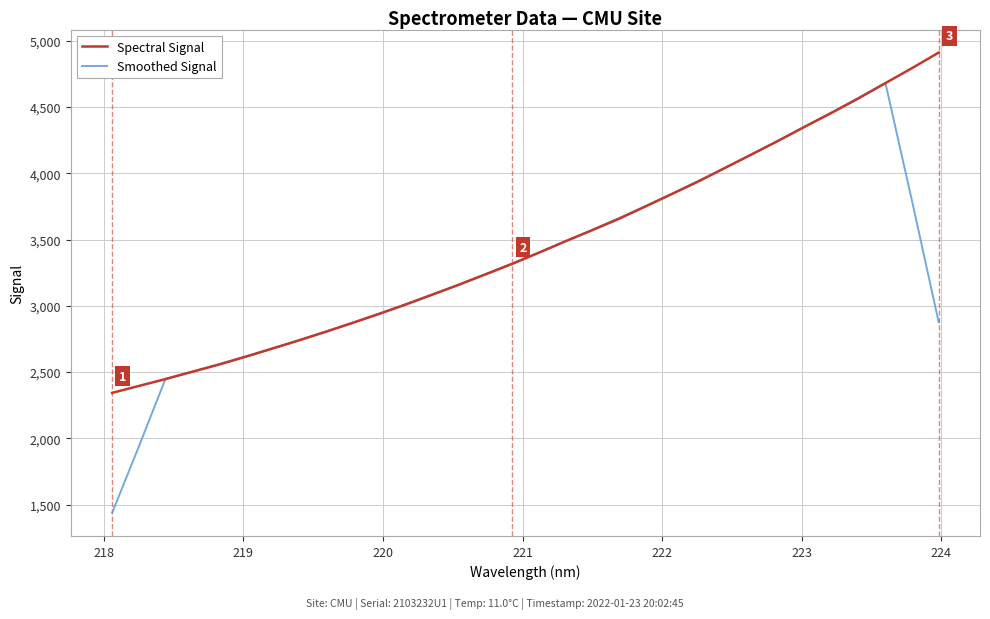

List the series in order of their peak value, lowest first.

Smoothed Signal, Spectral Signal